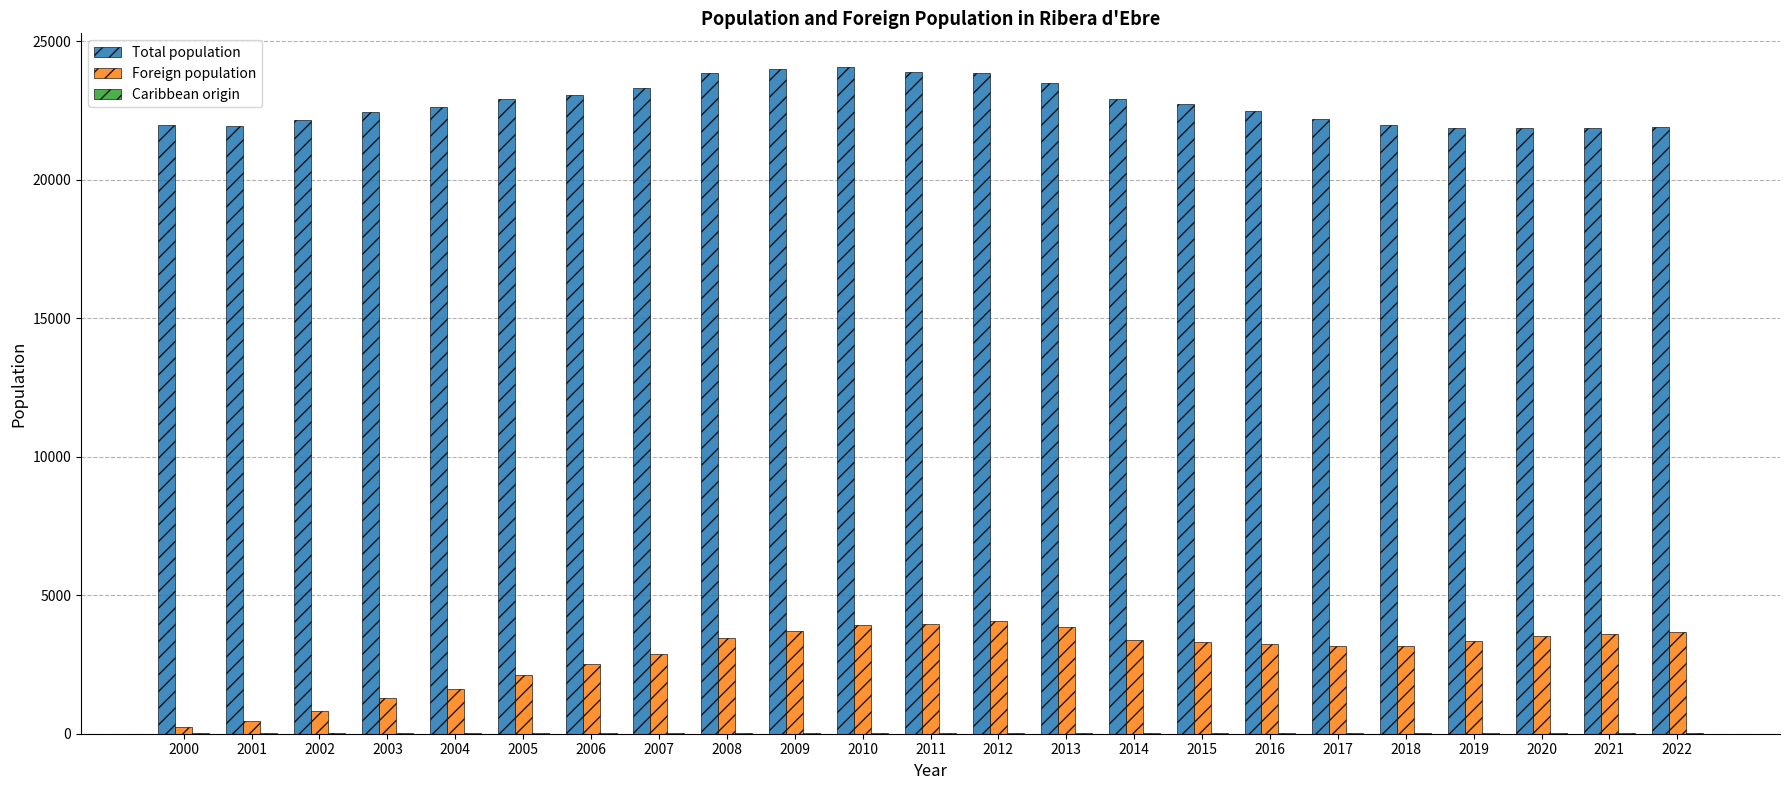

The value of Foreign population at 2021 is 3599. True or false?

True